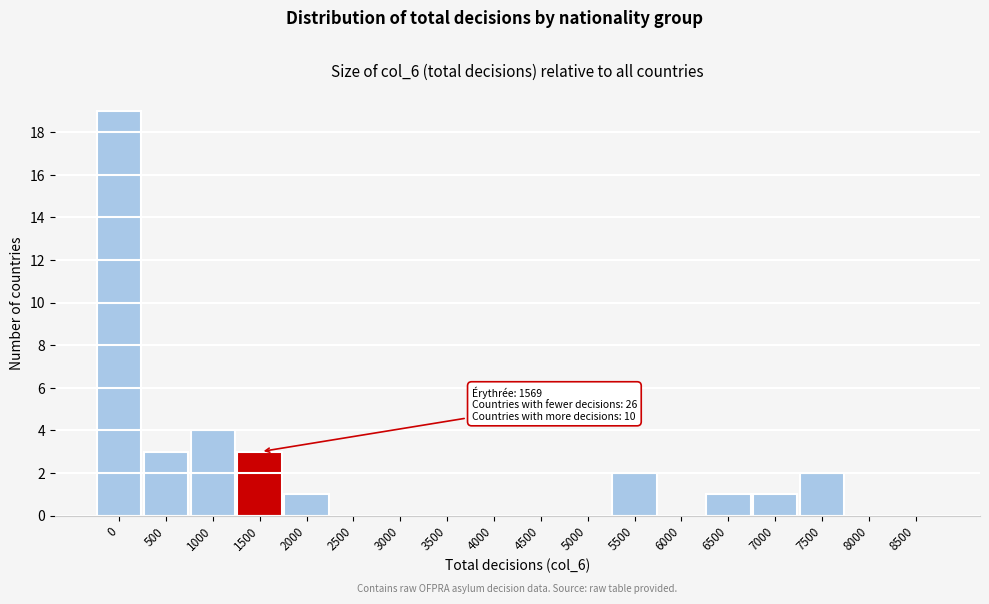

Reading left to right, list all the values displayed in this chart.

0=19	500=3	1000=4	1500=3	2000=1	2500=0	3000=0	3500=0	4000=0	4500=0	5000=0	5500=2	6000=0	6500=1	7000=1	7500=2	8000=0	8500=0